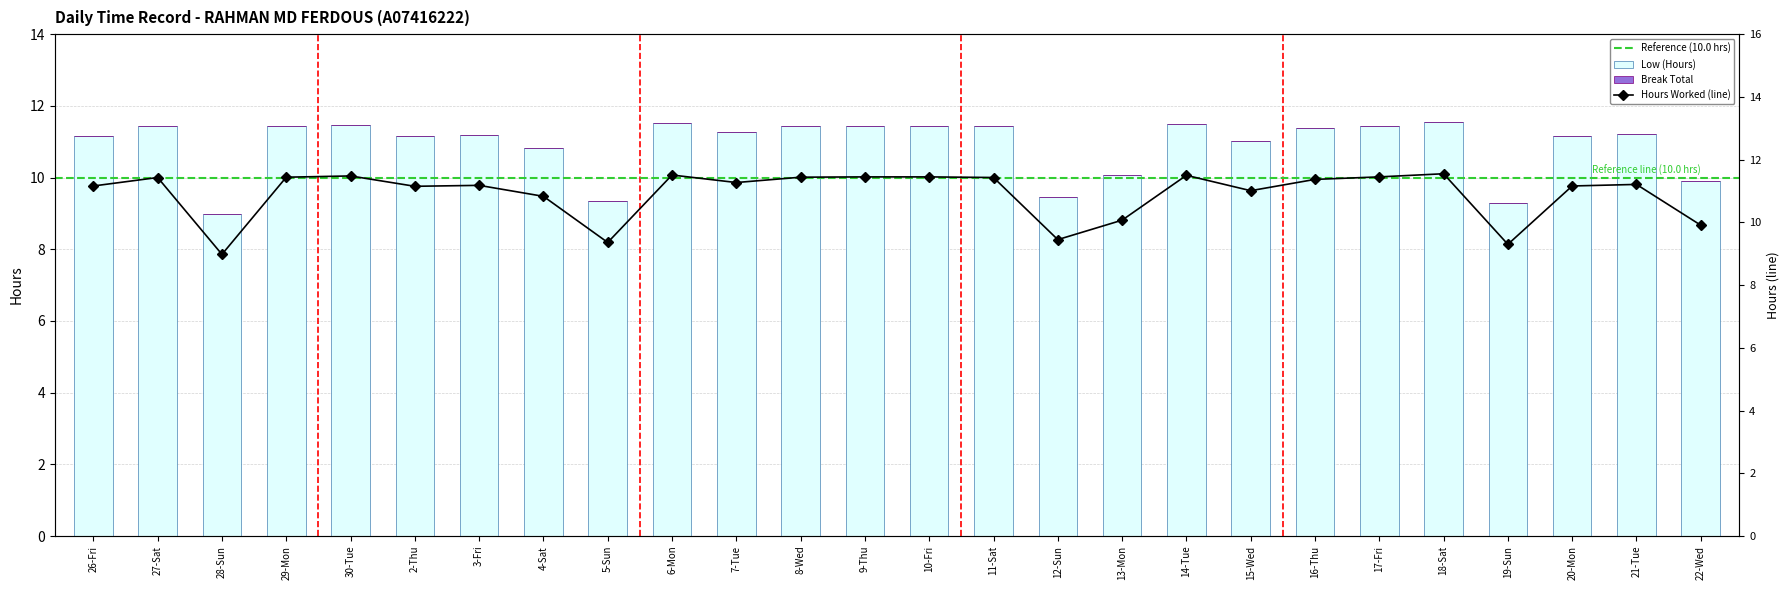

What is the sum of all values?

283.5